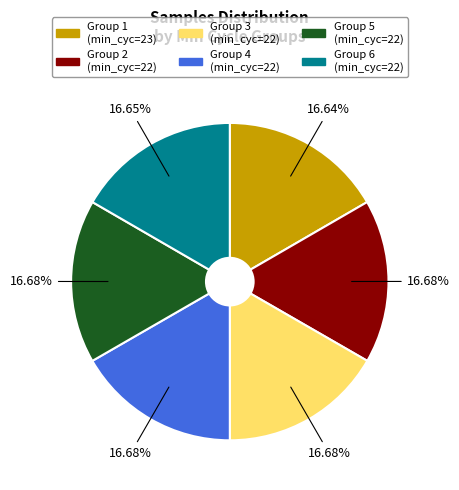

Is there a majority slice in this chart?

No